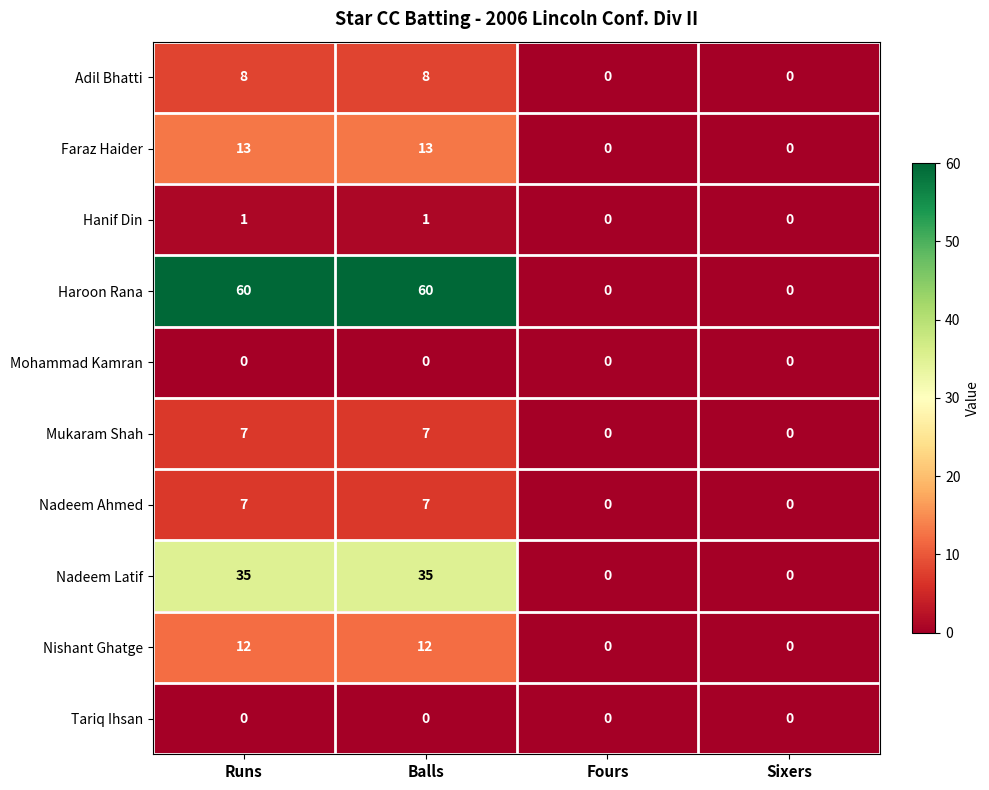

Which series has the largest range (max minus min)?

Haroon Rana